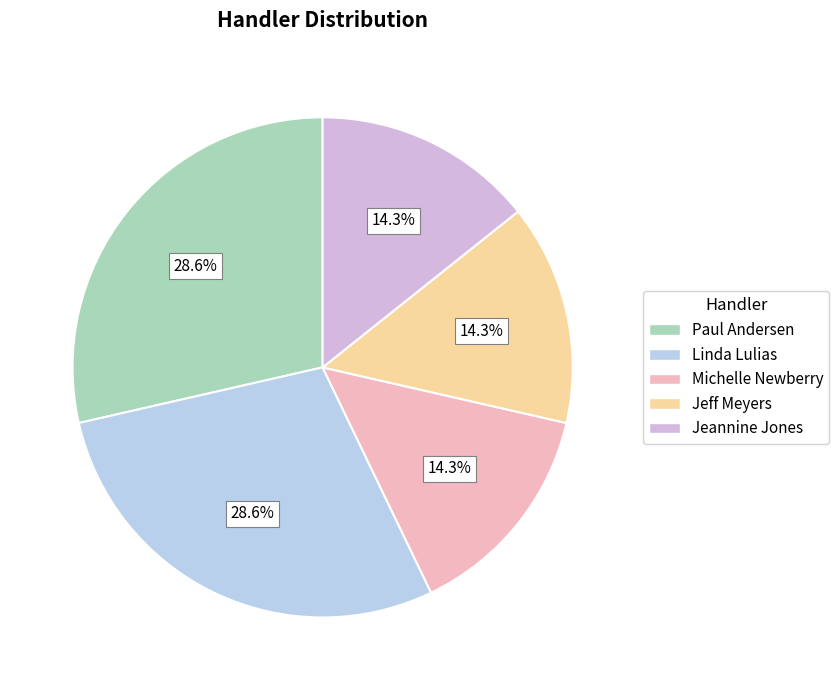

Which category has the smallest portion of the pie?

Michelle Newberry